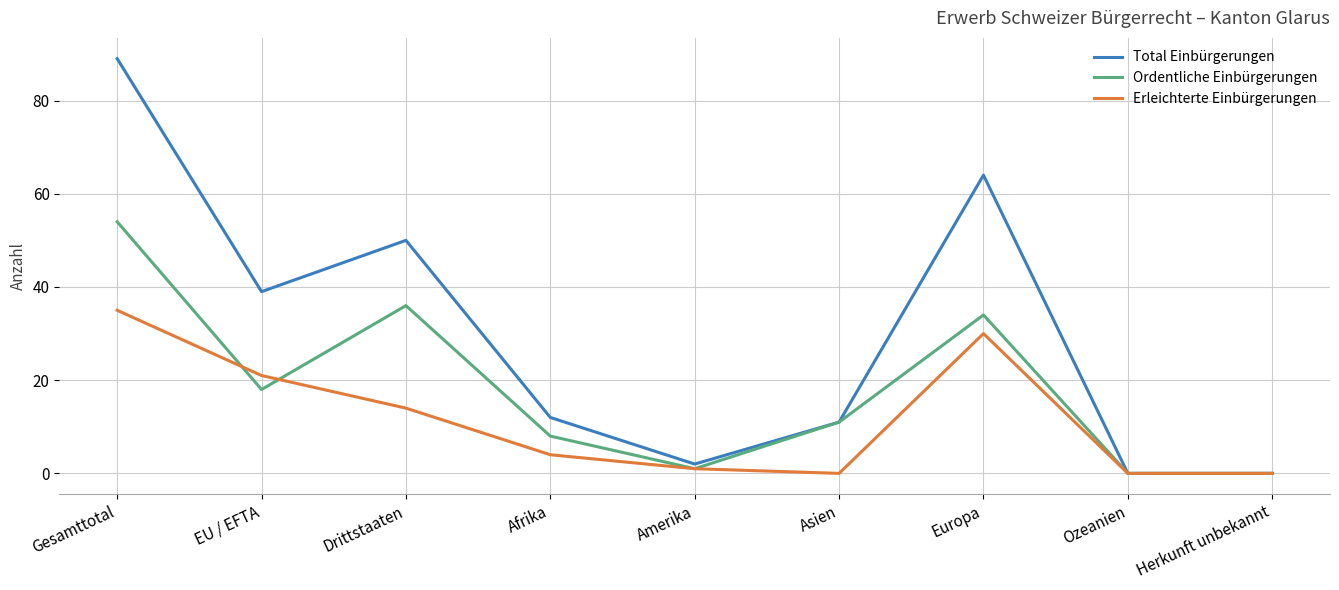

At which label does Total Einbürgerungen reach its peak?

Gesamttotal